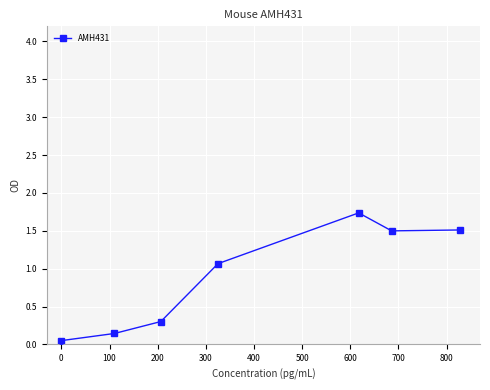

What is the value of the 5th point from the left?

1.7